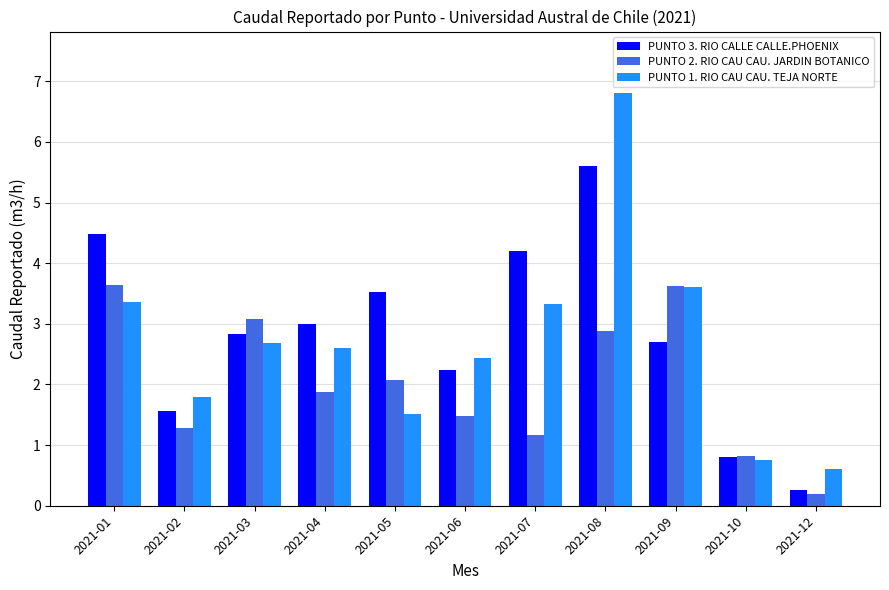

What is the difference between the maximum and second lowest values in the PUNTO 3. RIO CALLE CALLE.PHOENIX series?

4.8